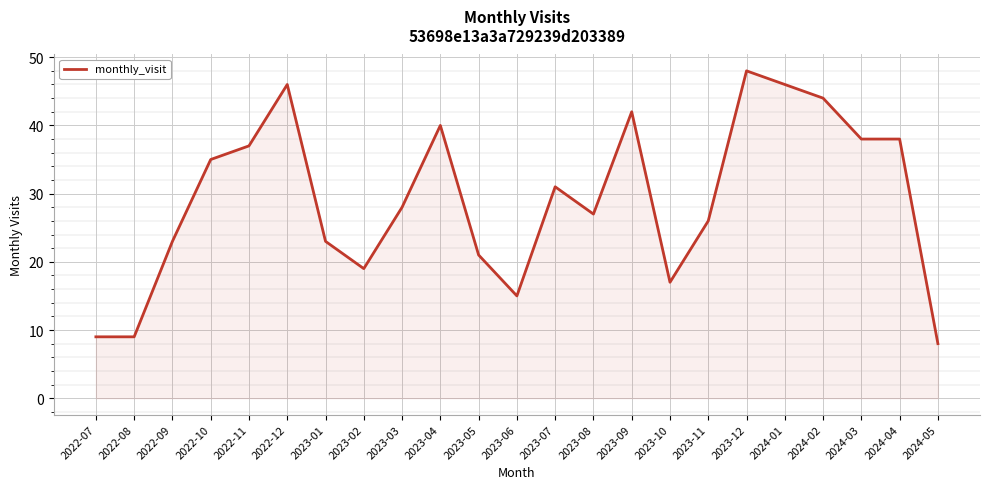

What position from the right is 2023-02?

16